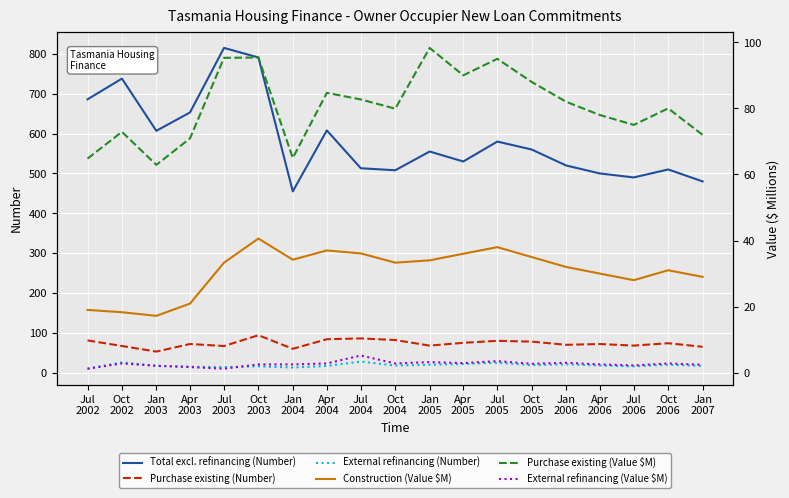

The value of Construction (Value $M) at Jan
2007 is 29.0. True or false?

True